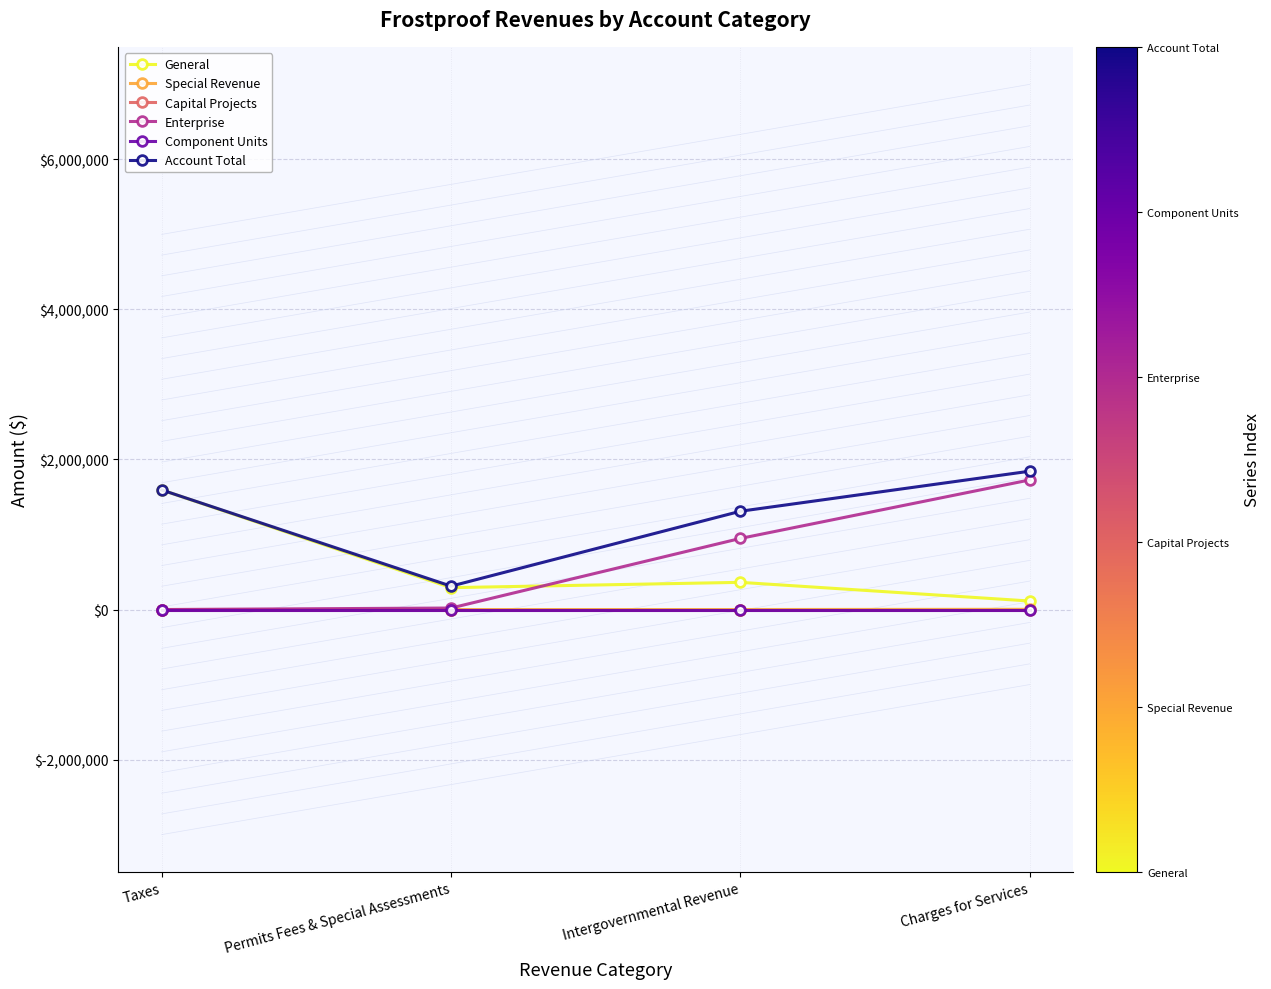

What is the total value across all series at Taxes?

3187948